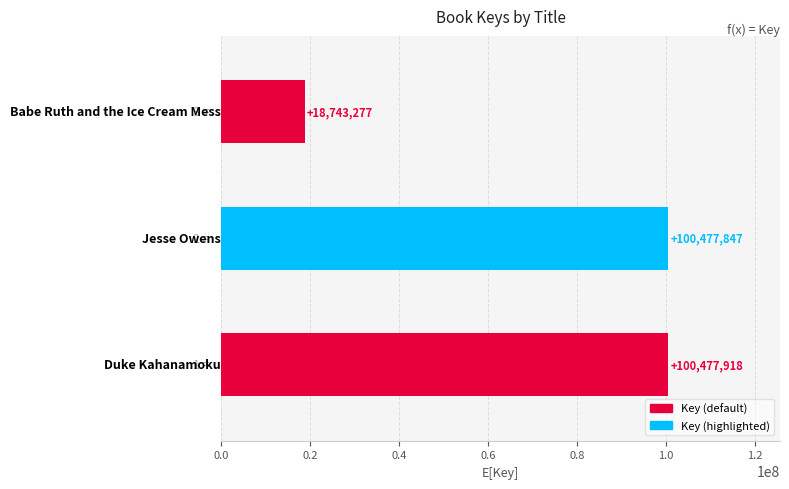

Reading bottom to top, transcribe all the data shown in this chart.

100477918	100477847	18743277